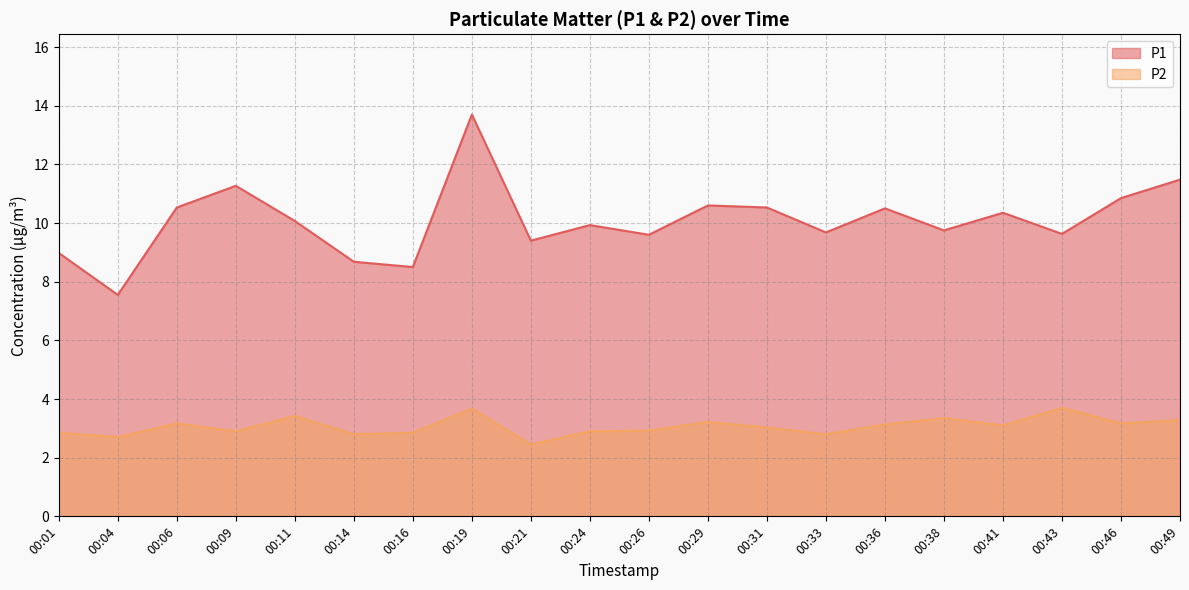

True or false: P2 and P1 cross at least once.

False